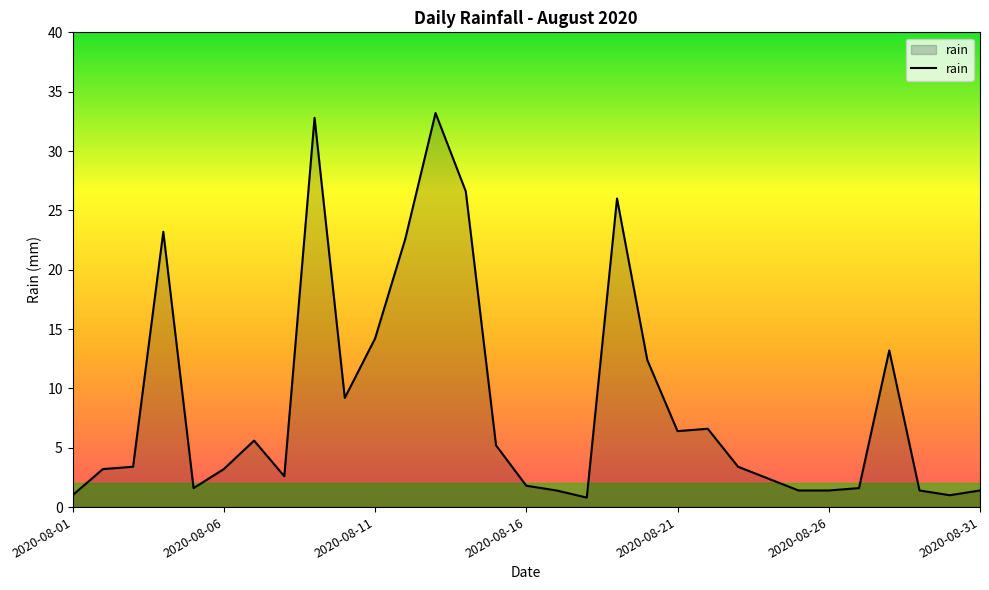

What is the difference between the maximum and minimum values?

32.4